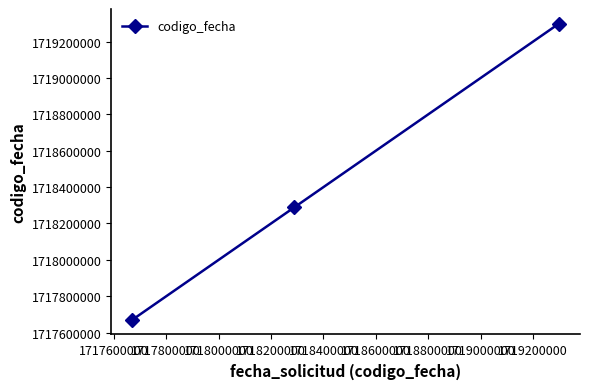

What is the maximum value shown in the chart?

1719297585